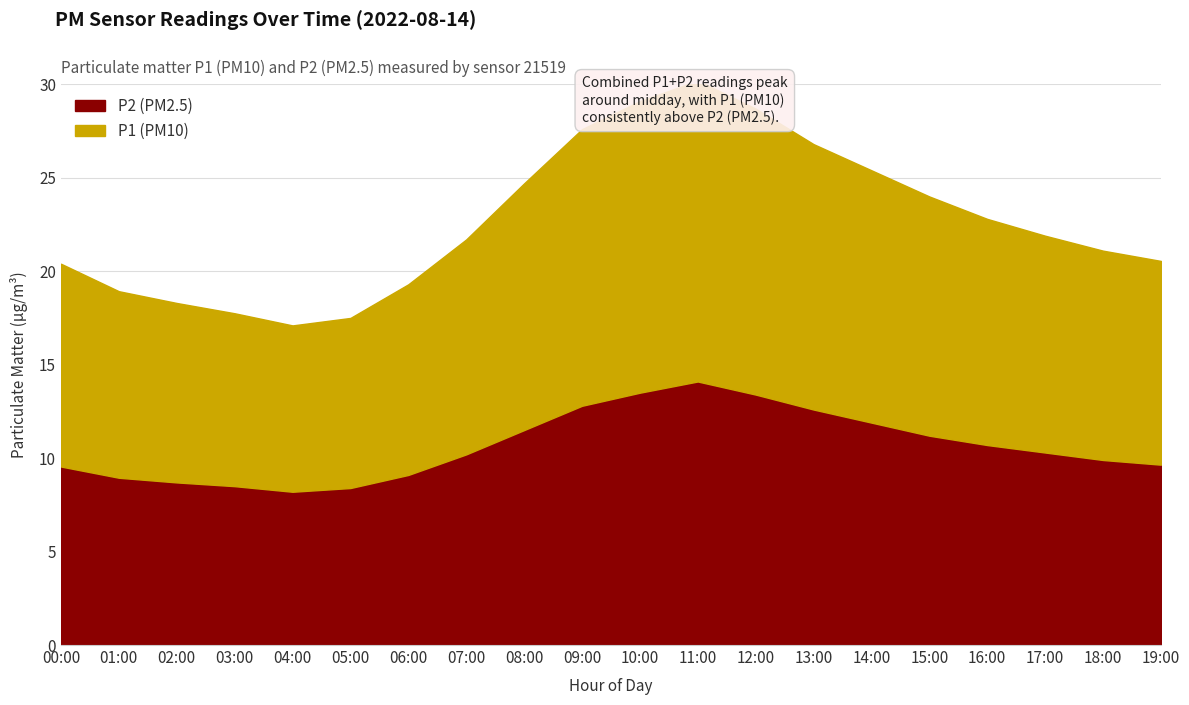

The P2 series shows 5.7 at 05:00. True or false?

False